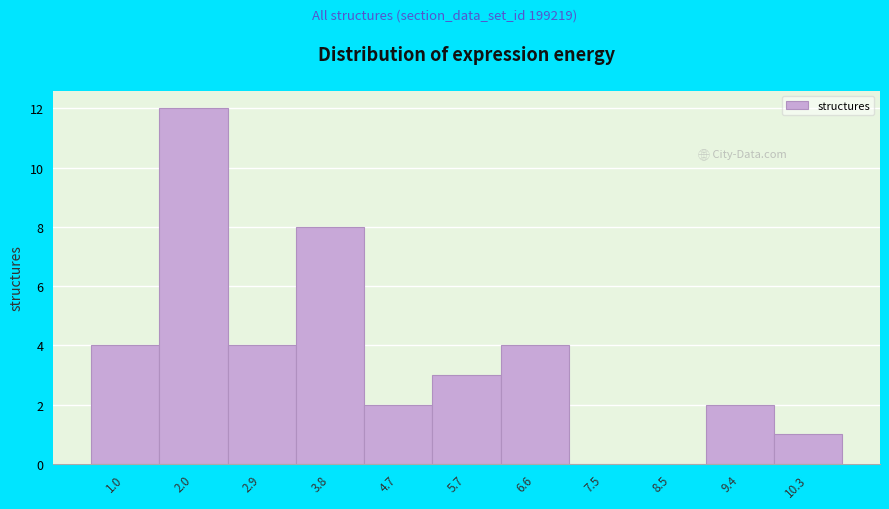

Reading right to left, extract all data points from this chart.

10.3=1	9.4=2	8.5=0	7.5=0	6.6=4	5.7=3	4.7=2	3.8=8	2.9=4	2.0=12	1.0=4